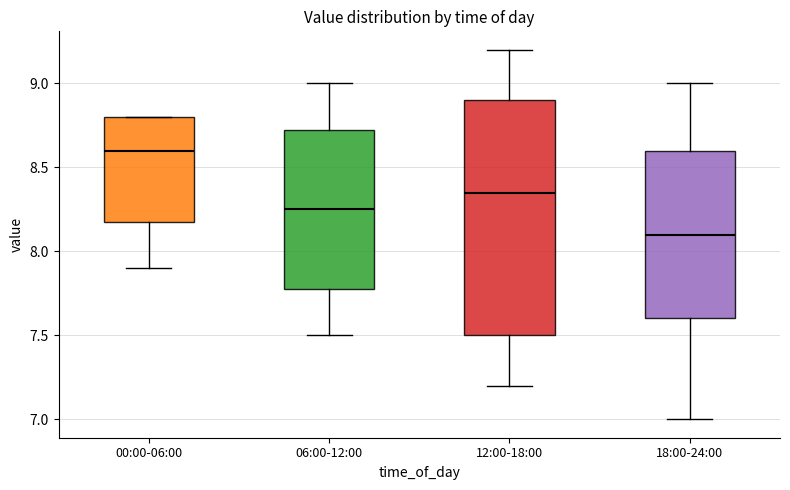

Where does the lower whisker of the box for 18:00-24:00 end on the y-axis? The values are not printed on the chart, so give them approximately, as read against the axis.

7.00